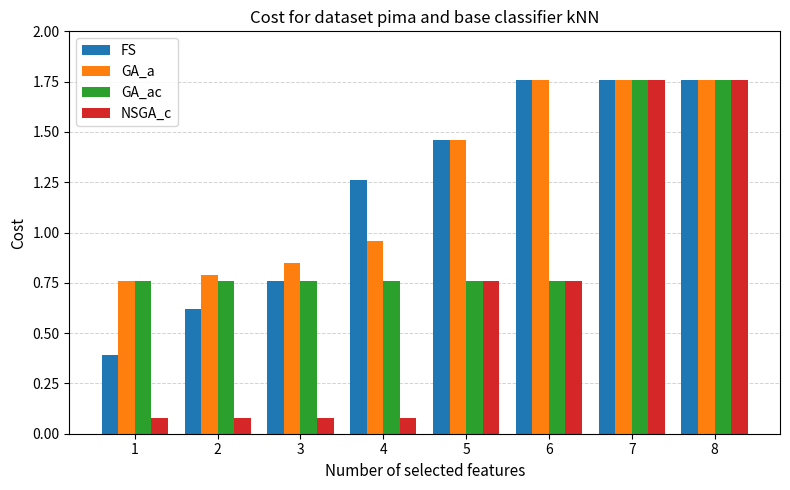

Is it true that GA_a equals 2.8 at 8?

False